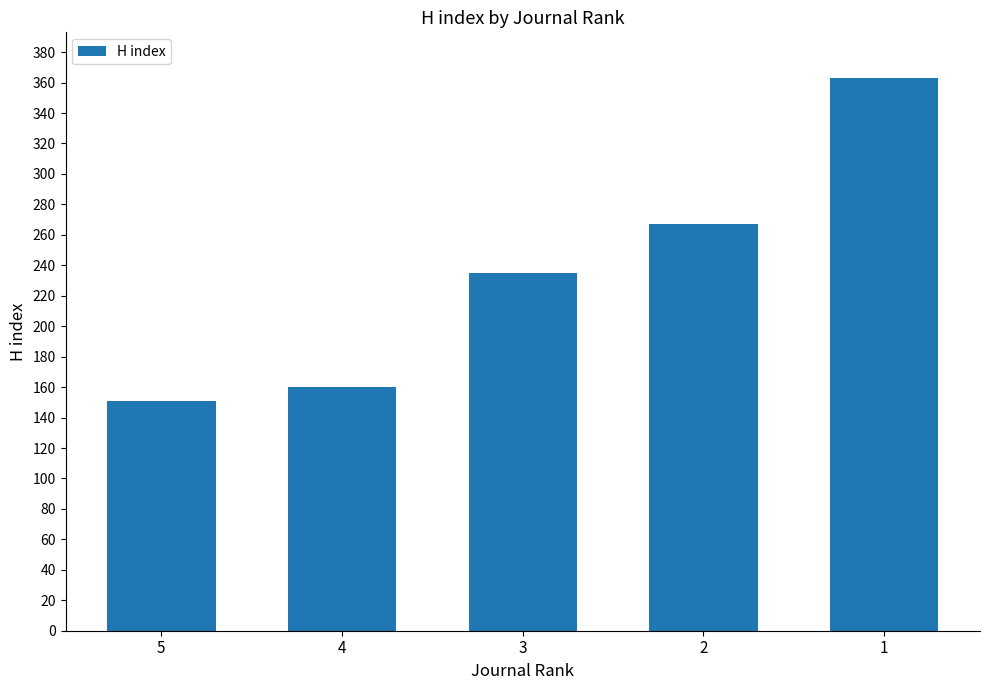

What is the difference between the second highest and minimum values?

116